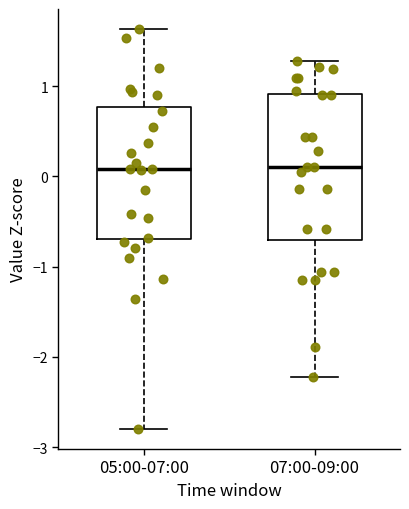

Reading left to right, read every box against the y-axis: the position of its median line, the range the box covers, and the ends of its whiskers. The values are not printed on the chart, so give them approximately, as read against the axis.

05:00-07:00: median 0.1, box -0.7 to 0.8, whiskers -2.8 to 1.6
07:00-09:00: median 0.1, box -0.7 to 0.9, whiskers -2.2 to 1.3